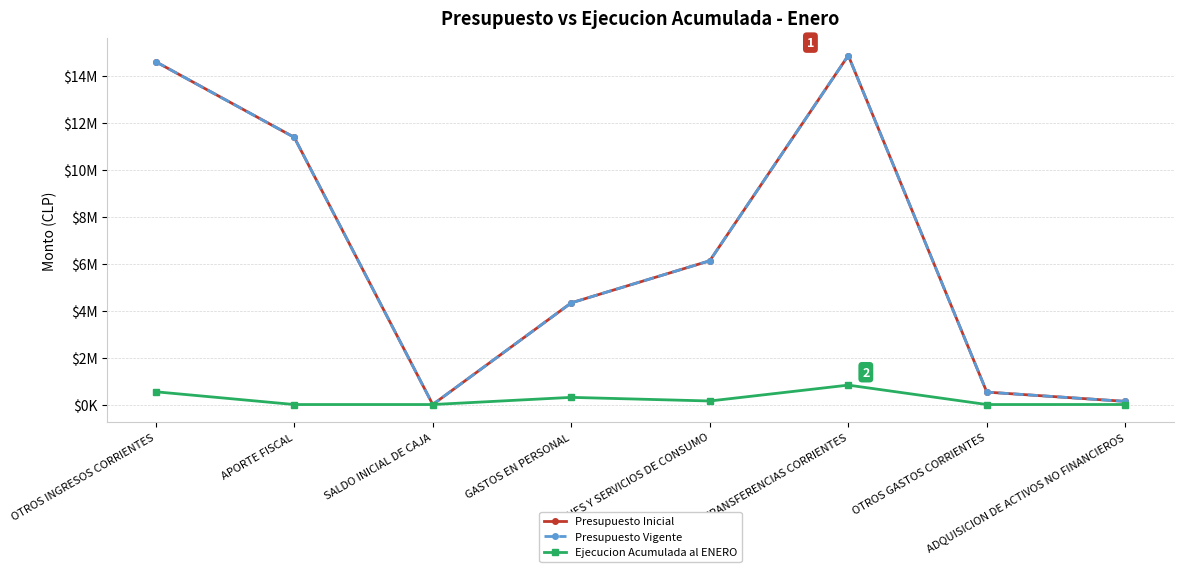

Which label corresponds to the smallest value in the chart?

APORTE FISCAL